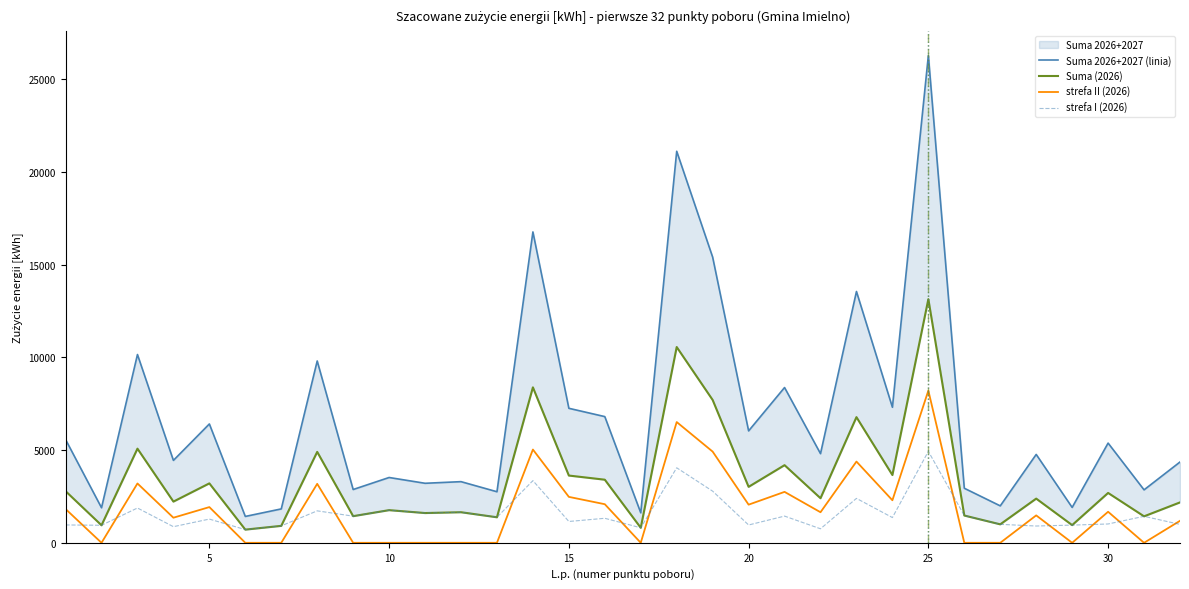

True or false: Suma 2026+2027 (linia) has more than 1 points higher than both neighbors.

True